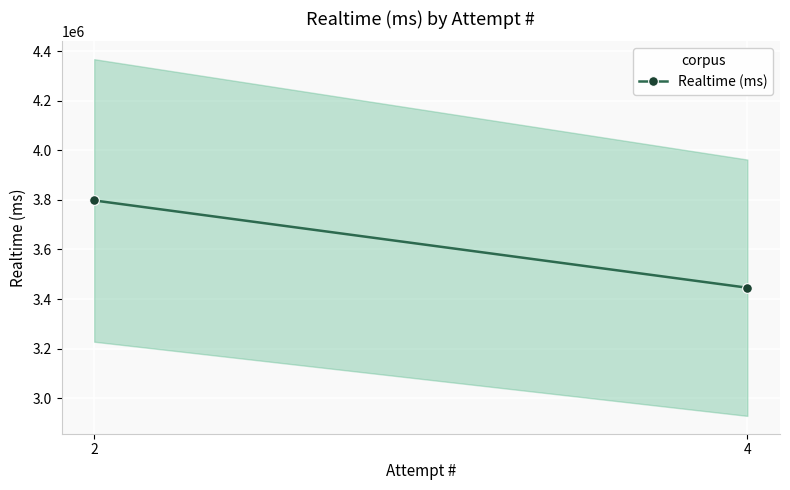

What value does the data have at 4, to the nearest 50?

3445800